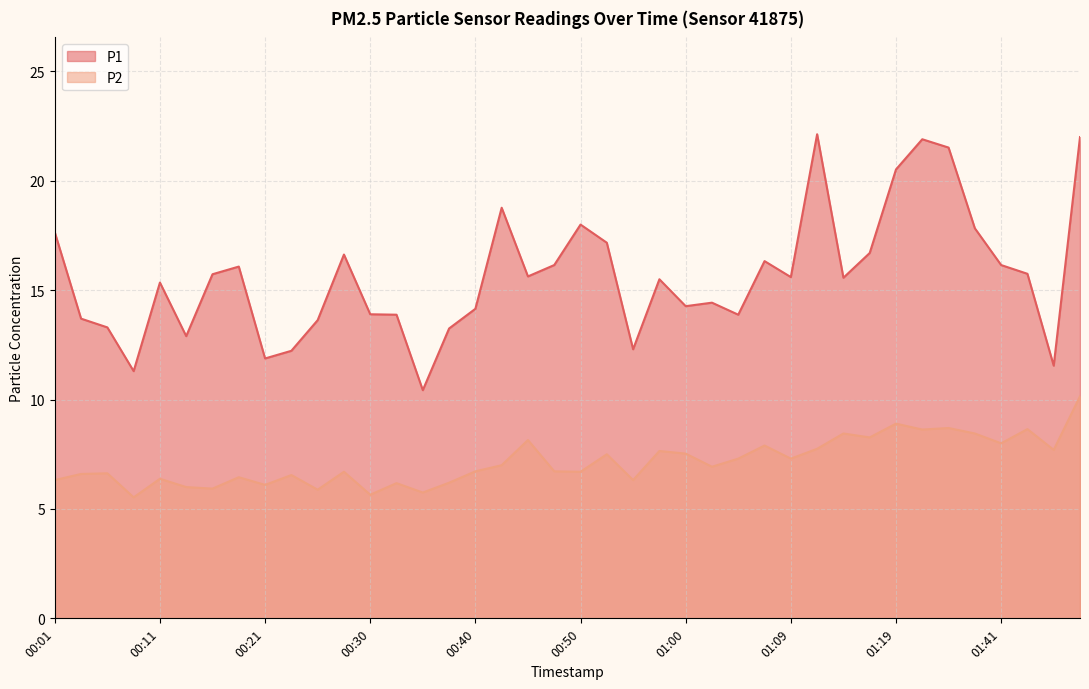

True or false: P2 and P1 cross at least once.

False